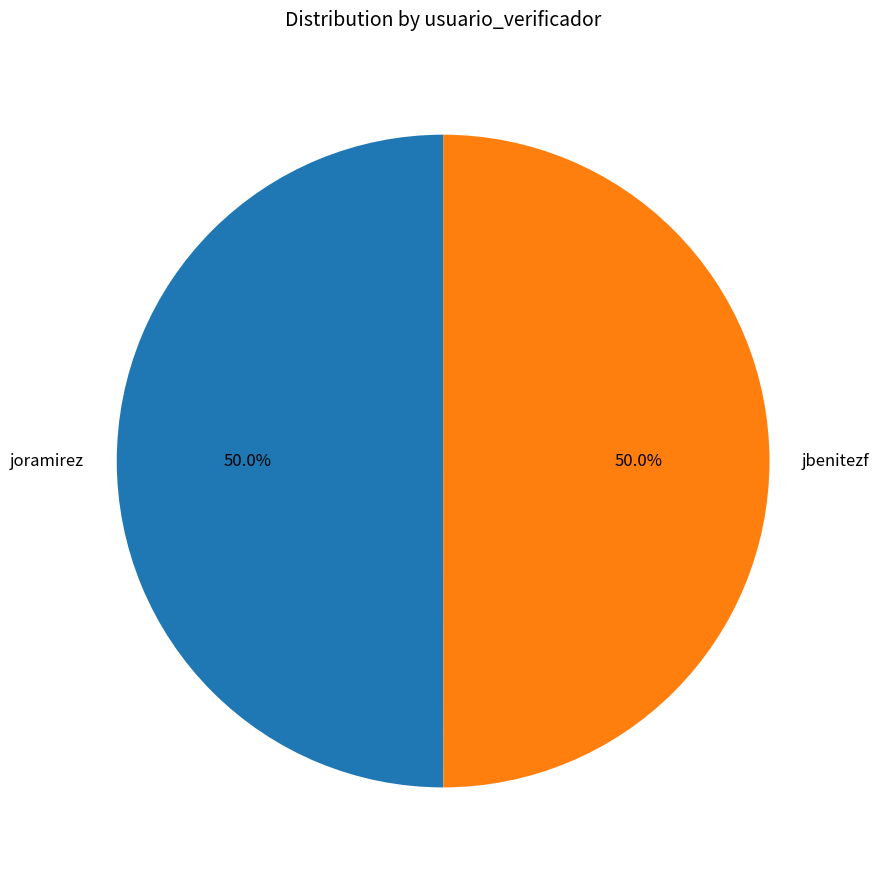

Is it true that jbenitezf is 50% of the pie?

True